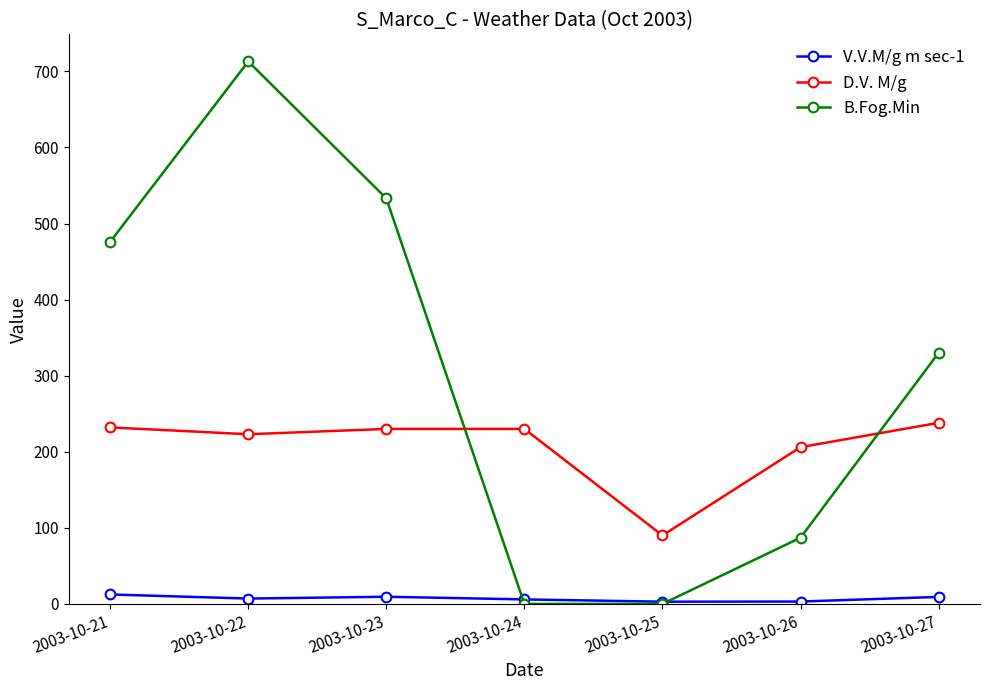

What is the value of the V.V.M/g m sec-1 point at the 5th from the left?

2.9